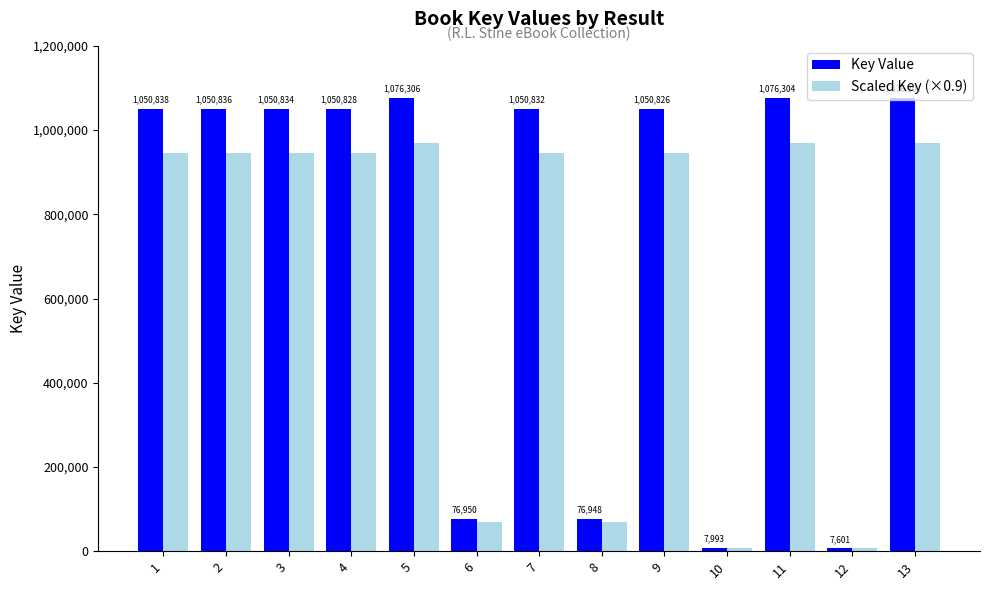

Is the value of Key Value at 9 greater than the value of Scaled Key (×0.9) at 10?

Yes